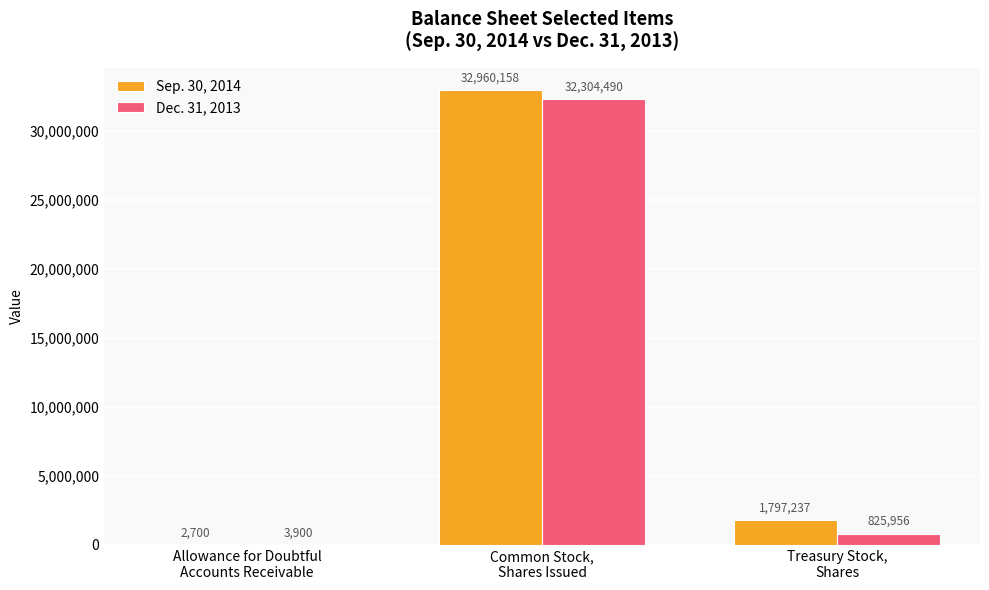

What is the highest value of the Sep. 30, 2014 series?

32960158